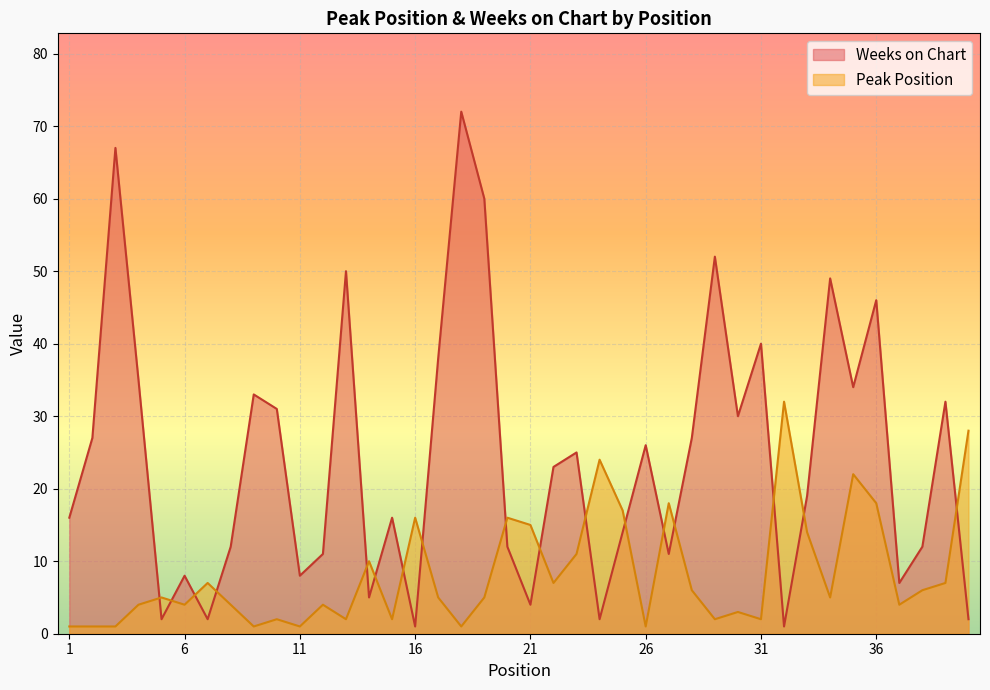

Between which two adjacent categories do Peak Position and Weeks on Chart first intersect?

4 and 5